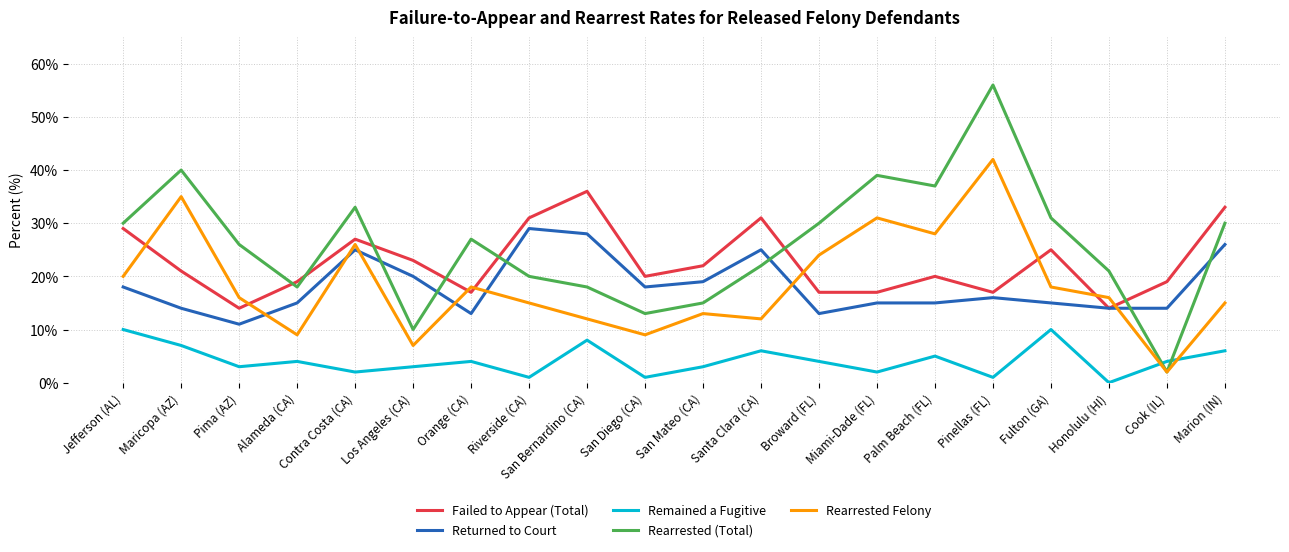

How many intersections are there between Rearrested Felony and Remained a Fugitive?

2